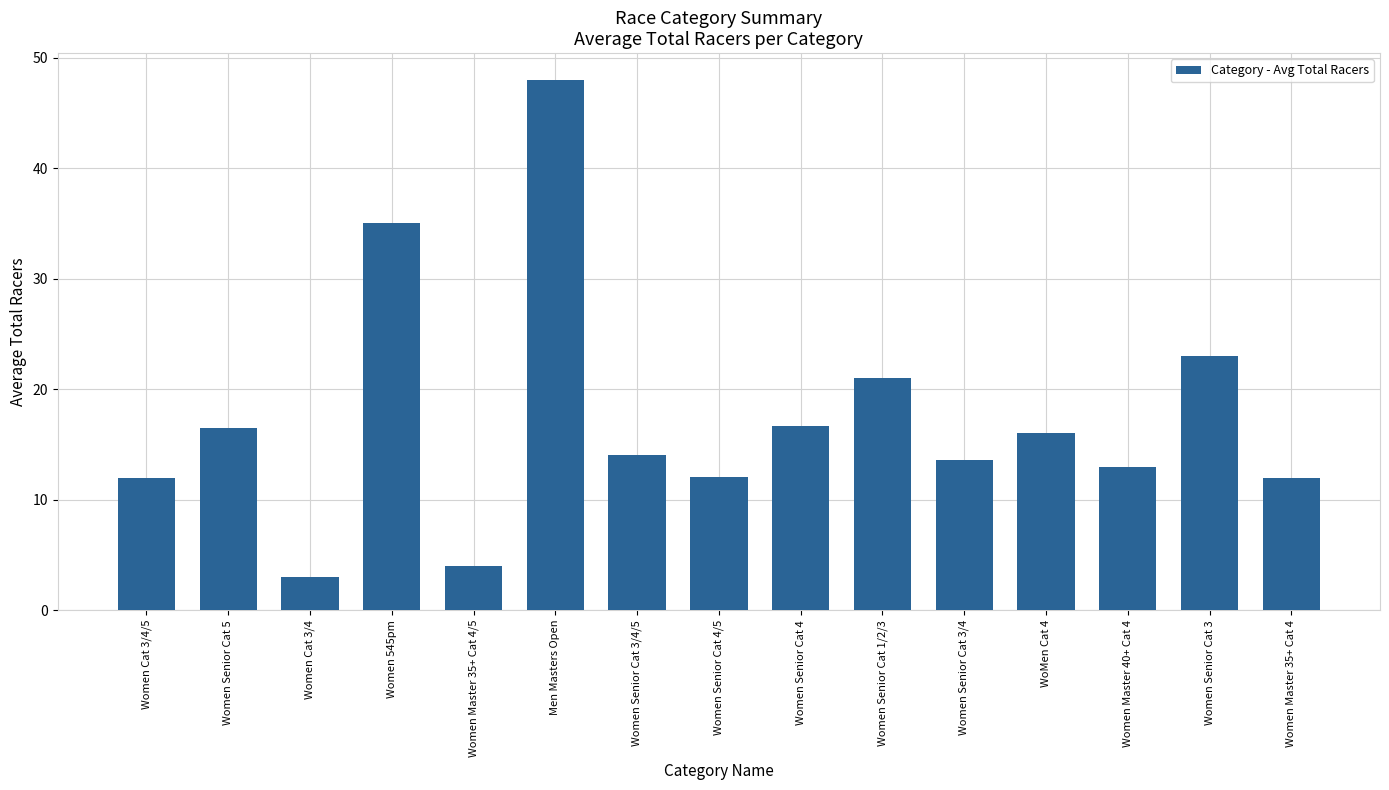

Where is the data nearest to the value 25?

Women Senior Cat 3